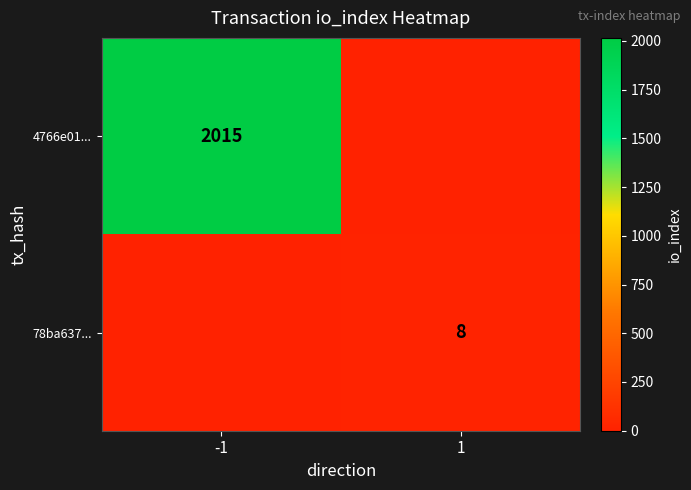

The 78ba637... series shows 8 at 1. True or false?

True